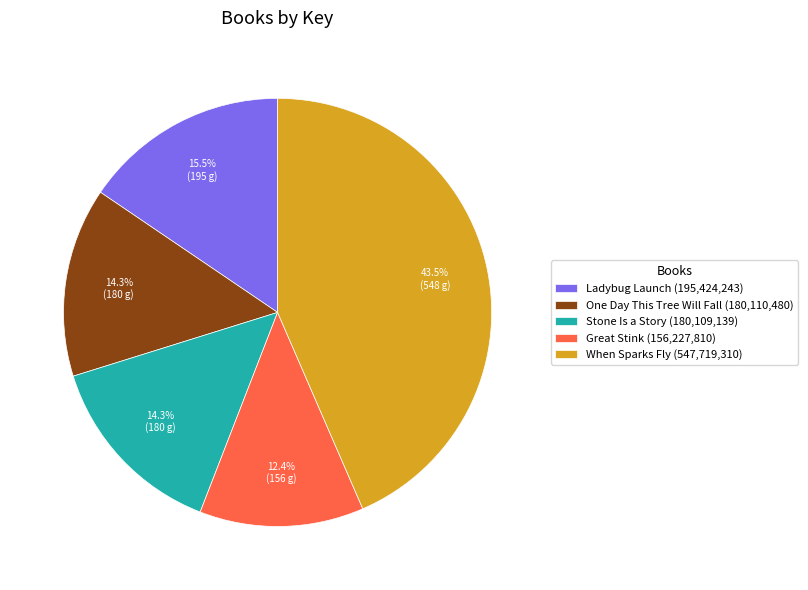

Is there a majority slice in this chart?

No